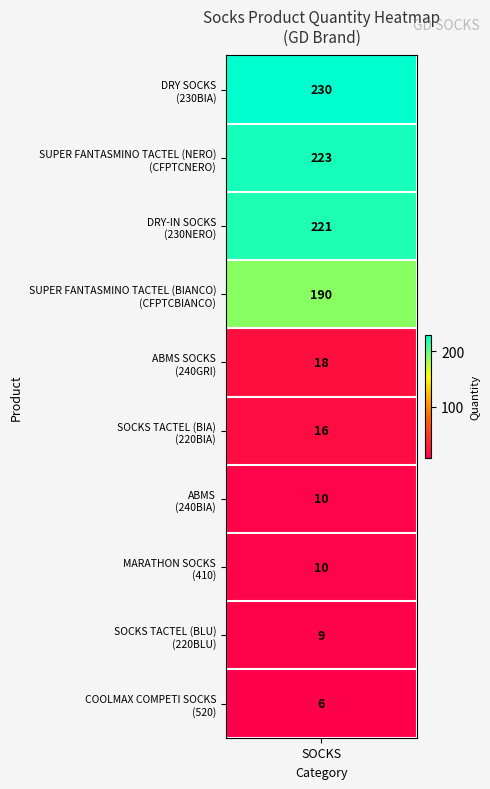

What is the difference between the values at values and 9?

224